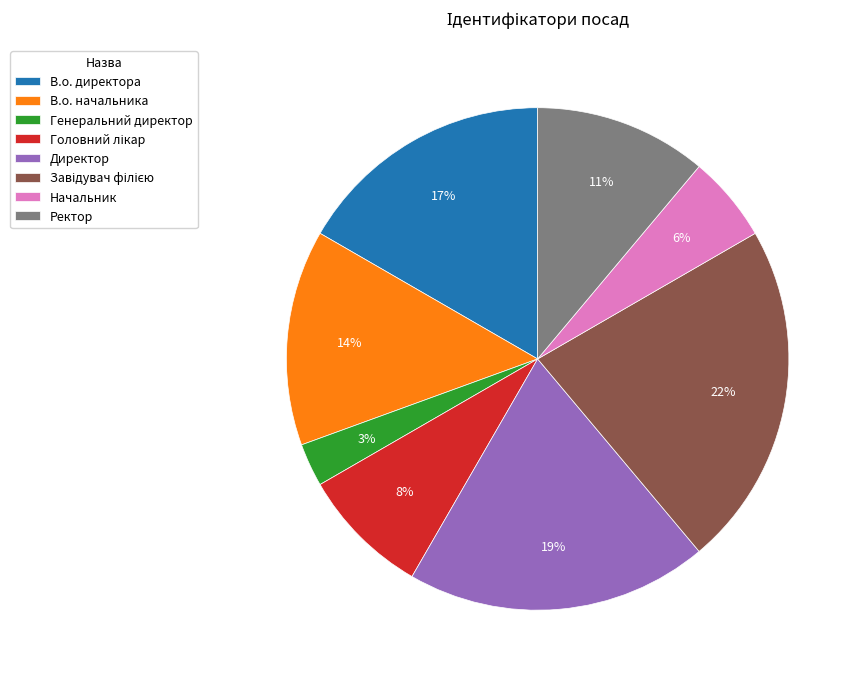

To the nearest percent, what is the difference between the largest and smallest slice percentages?

19%